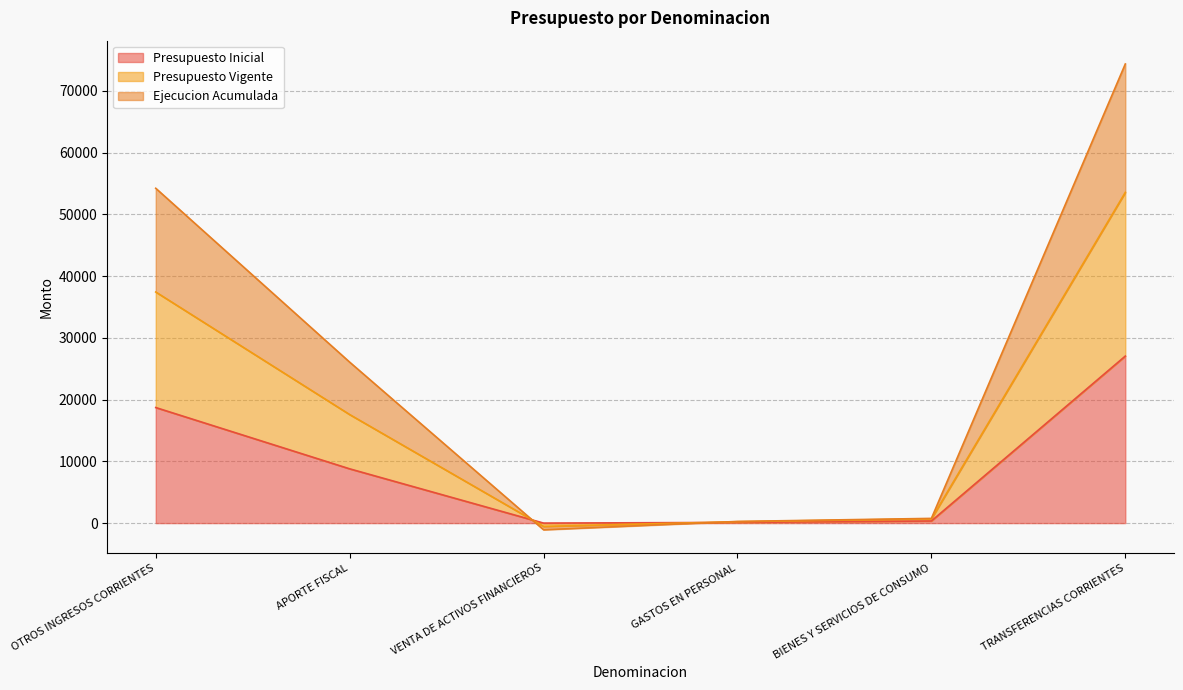

How many data points does each series have?

6